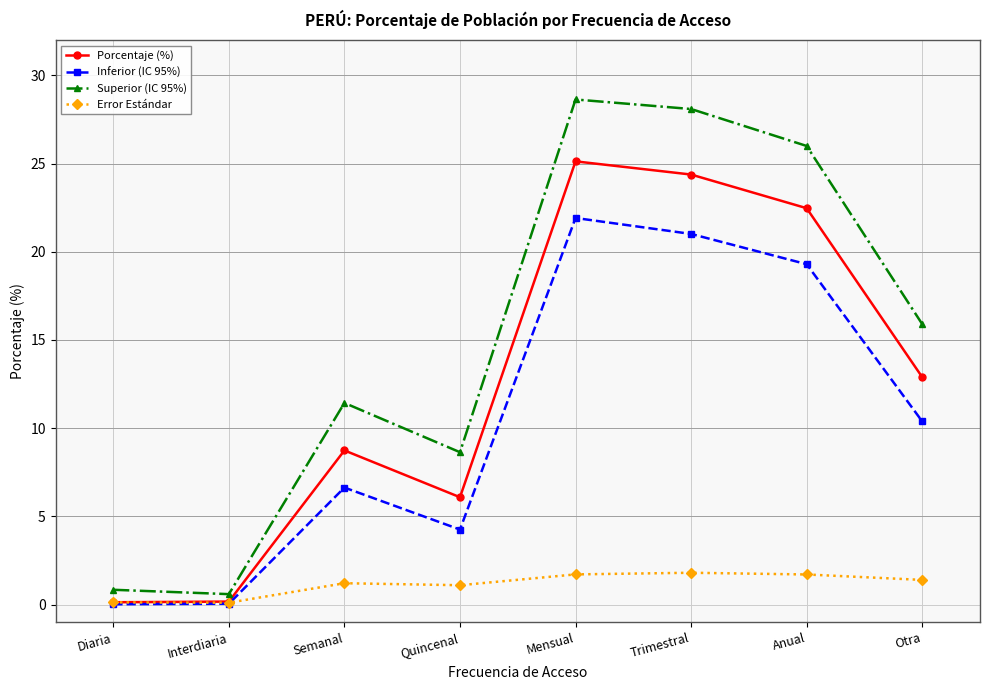

How many times do Inferior (IC 95%) and Error Estándar cross each other?

1